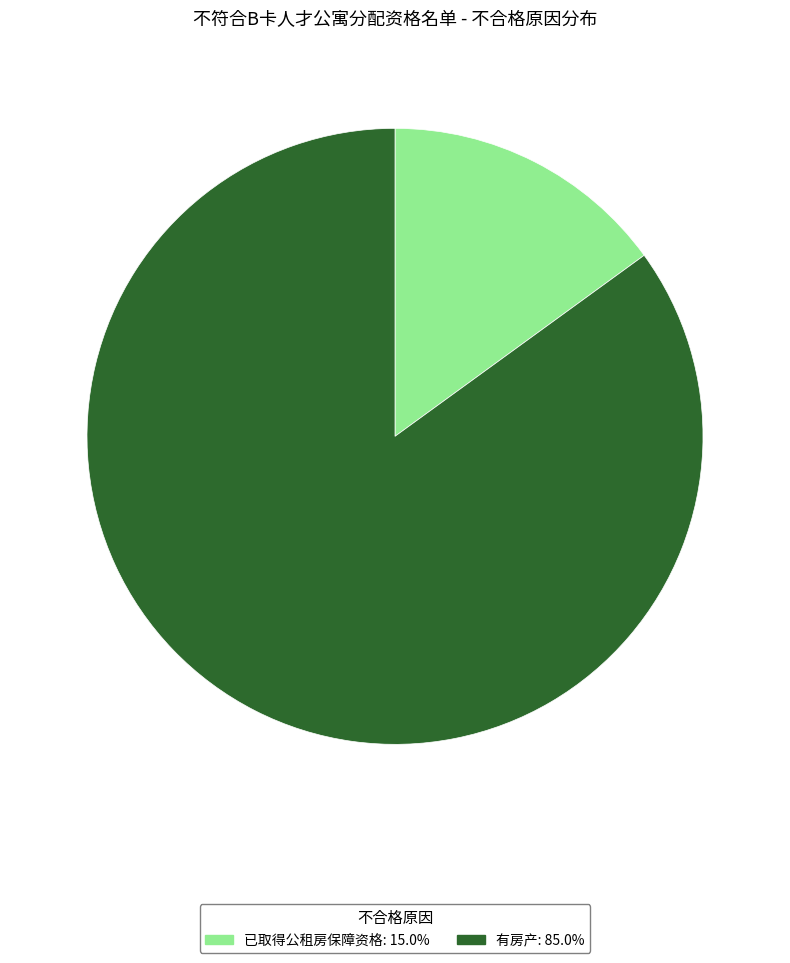

Is the sum of 已取得公租房保障资格 and 有房产 greater than half?

Yes